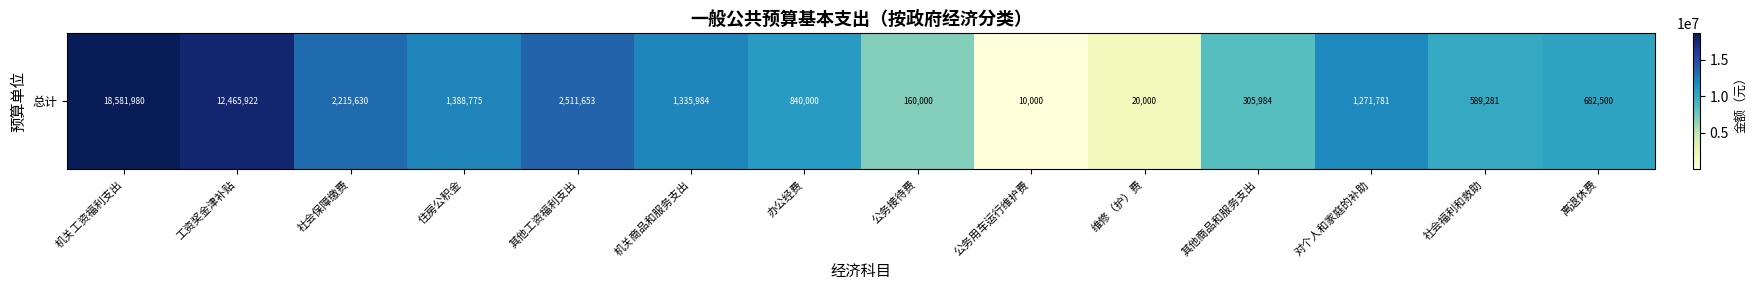

List the labels in order of value, smallest first.

公务用车运行维护费, 维修（护）费, 公务接待费, 其他商品和服务支出, 社会福利和救助, 离退休费, 办公经费, 对个人和家庭的补助, 机关商品和服务支出, 住房公积金, 社会保障缴费, 其他工资福利支出, 工资奖金津补贴, 机关工资福利支出